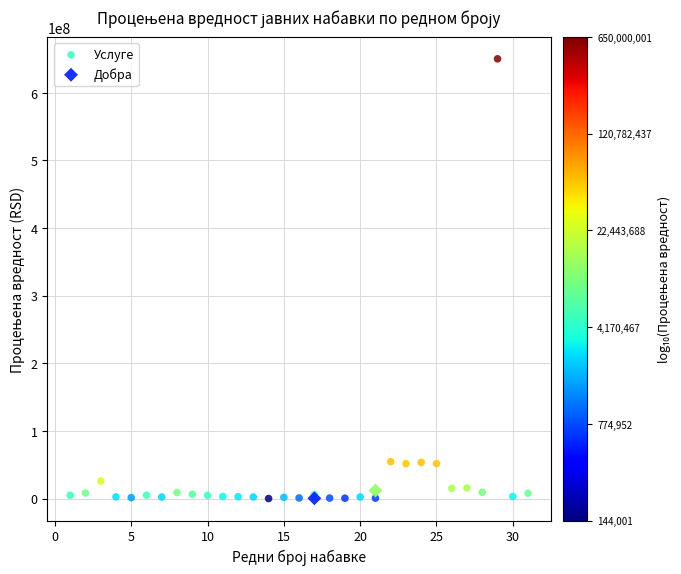

What are all the series names shown in the legend?

Услуге, Добра